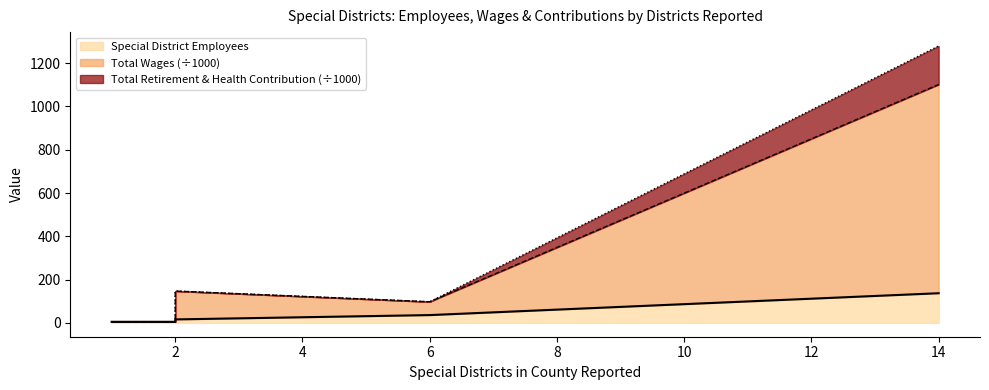

Reading right to left, extract all data points from this chart.

Special District Employees: 137.0	36.0	16.0	5.0	5.0
Total Wages: 1101.4	97.5	147.0	5.0	5.0
Total Retirement & Health Contribution: 1279.6	97.5	147.0	5.0	5.0